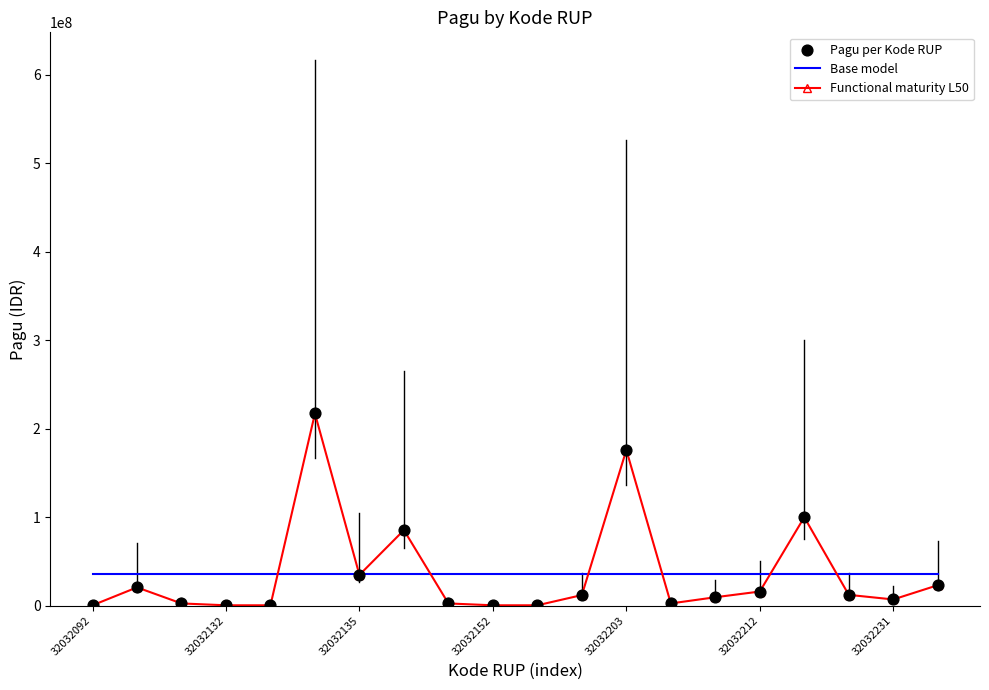

What is the minimum value for Base model?

36154150